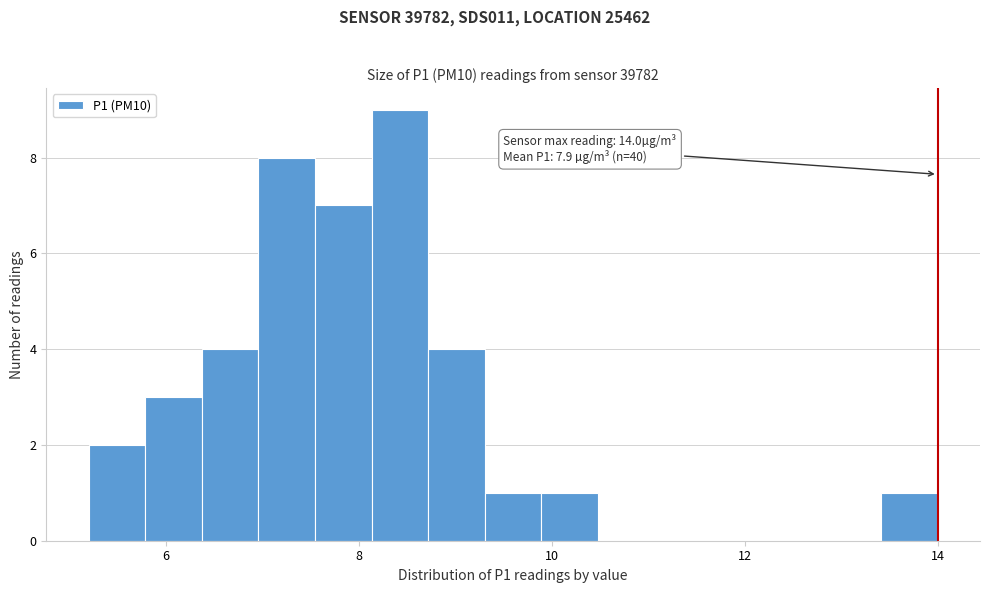

Around what value on the x-axis is the tallest bar? Give the approximate position of its centre, as read against the axis.

8.4